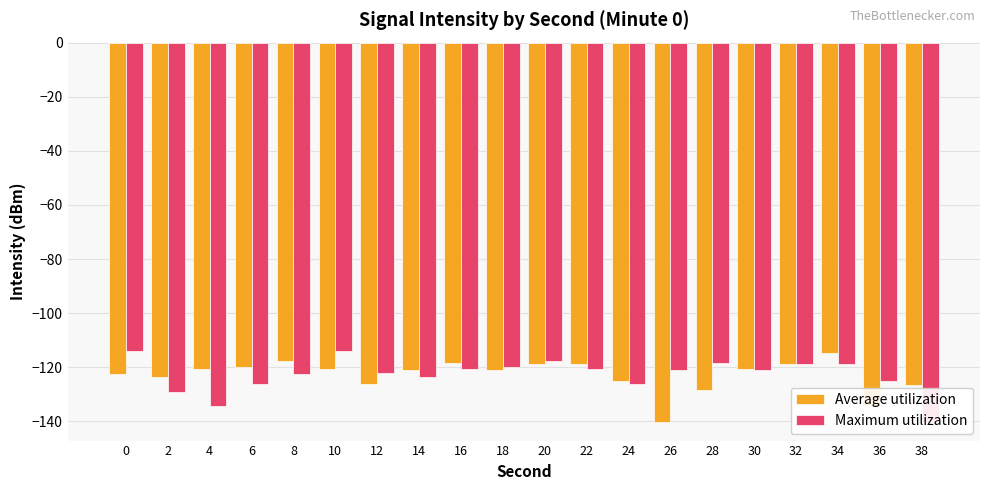

At which category is the sum across all series the highest?

34